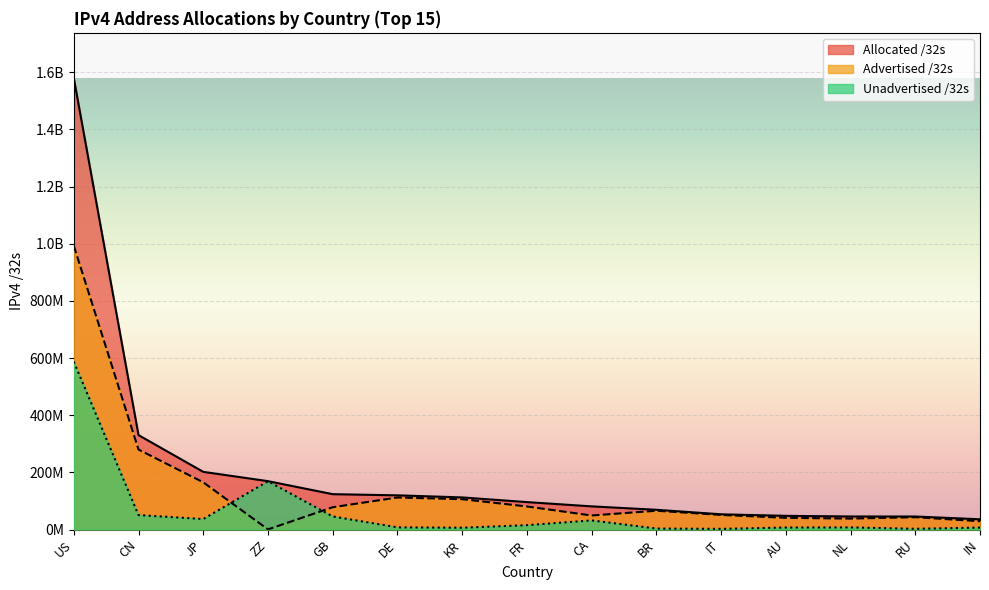

What is the difference between the highest and lowest values at US?

992540800